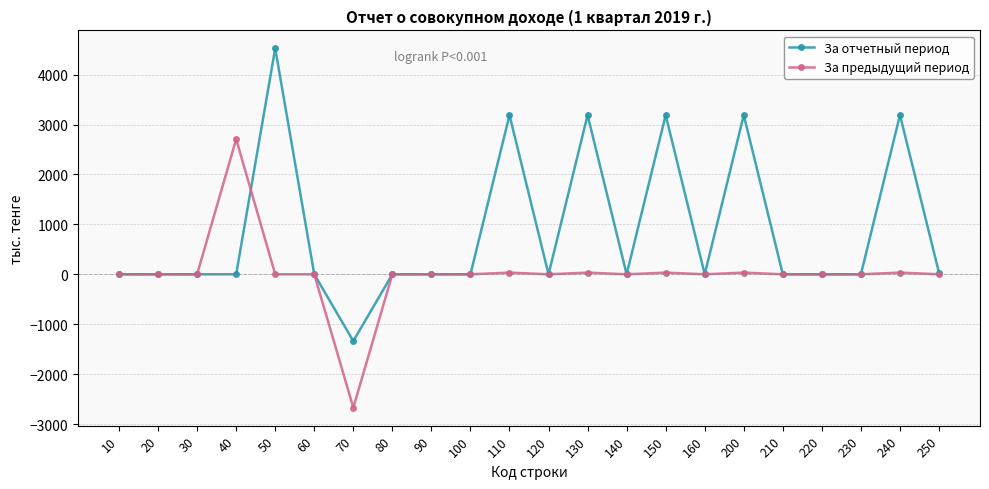

Which series changed the most between 50 and 160?

За отчетный период